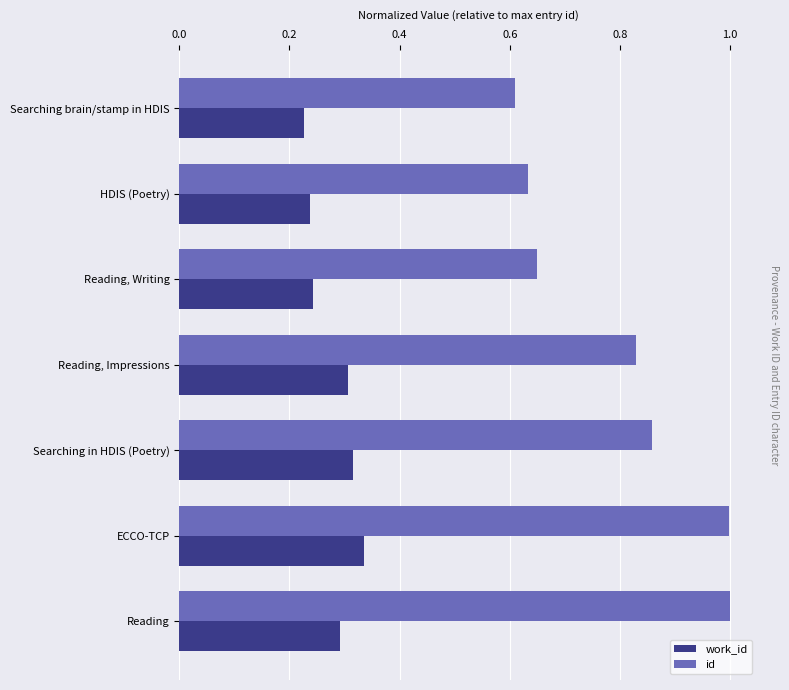

List the series in order of their overall mean, highest first.

id, work_id